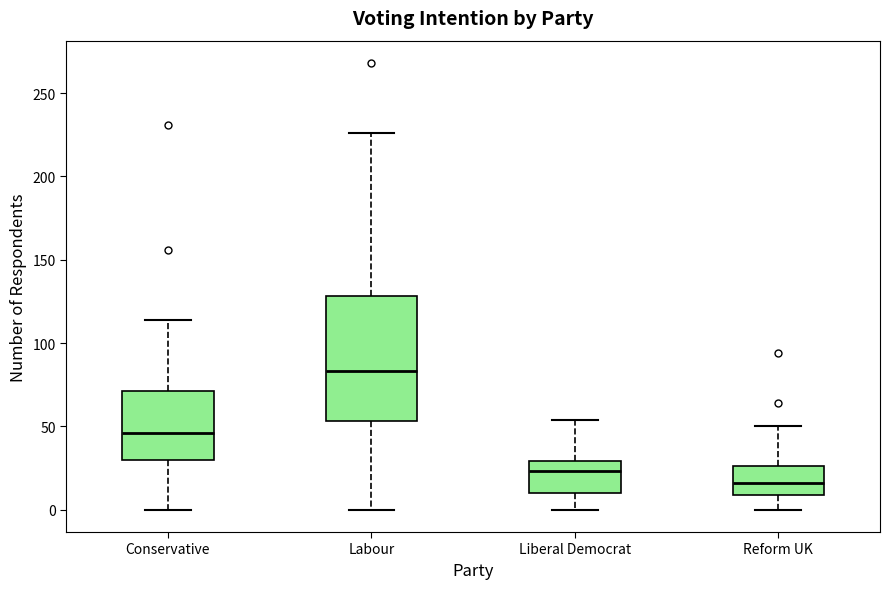

Which box is the tallest, from its lower edge to its upper edge?

Labour